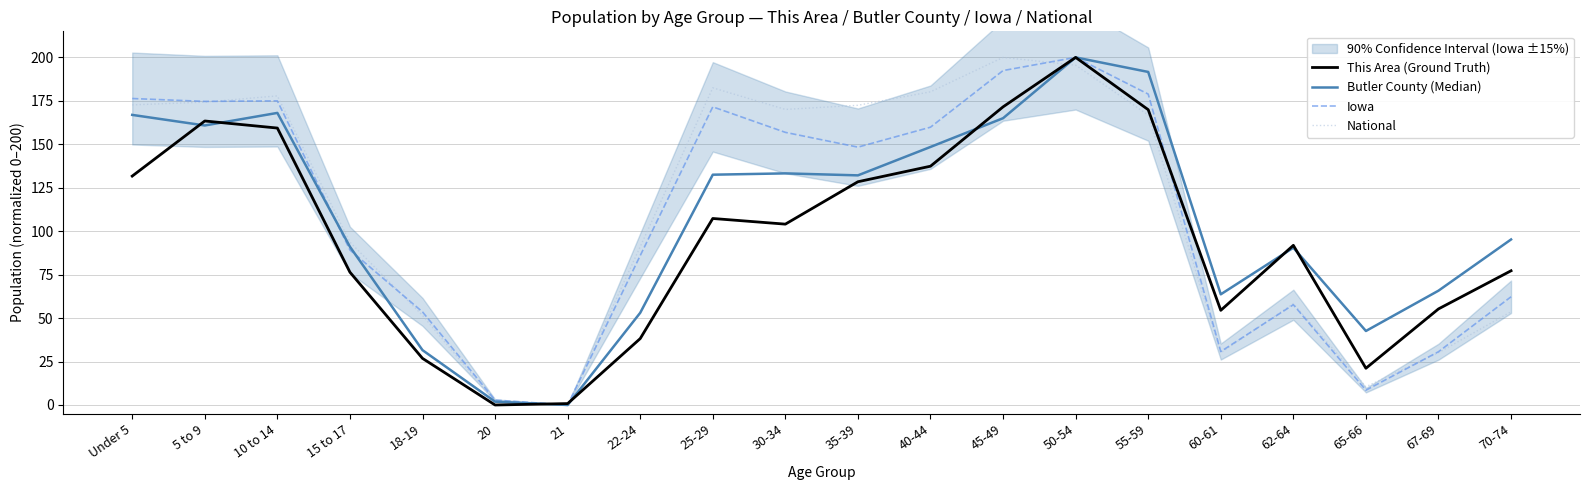

Reading left to right, transcribe all the data shown in this chart.

This Area (Ground Truth): 131.7	163.4	159.3	76.4	26.8	0.0	0.8	38.2	107.3	104.1	128.5	137.4	171.5	200.0	169.9	54.5	91.9	21.1	55.3	77.2
Butler County (Median): 166.9	160.8	168.1	91.1	31.6	1.9	0.0	53.0	132.5	133.3	132.1	148.5	165.0	200.0	191.6	63.7	90.5	42.6	65.8	95.2
Iowa: 176.3	174.7	175.0	89.2	53.6	2.8	0.0	86.0	171.5	156.9	148.4	159.8	192.4	200.0	178.9	30.8	57.7	8.5	30.7	62.3
National: 172.7	174.3	177.9	93.7	51.6	1.8	0.0	91.1	182.5	170.1	172.4	180.2	200.0	195.5	166.8	30.1	58.3	10.5	30.1	53.7